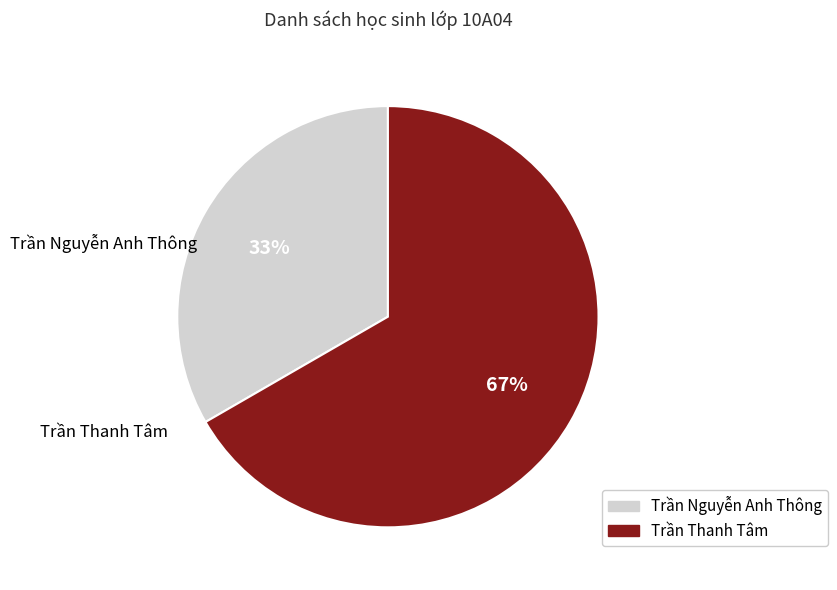

Does any single category account for the majority?

Yes